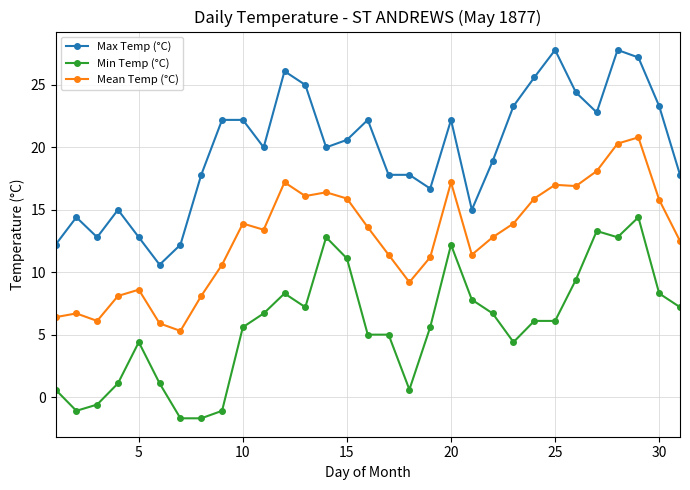

Which series has the largest total across all categories?

Max Temp (°C)